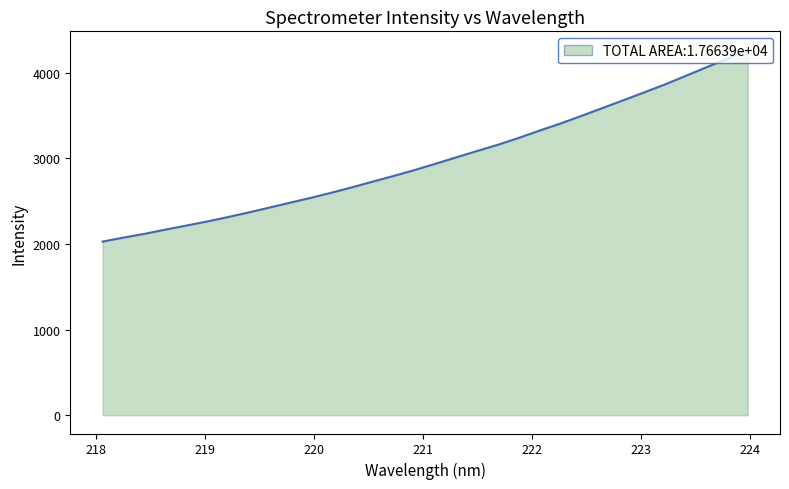

What is the greatest value displayed?

4269.8